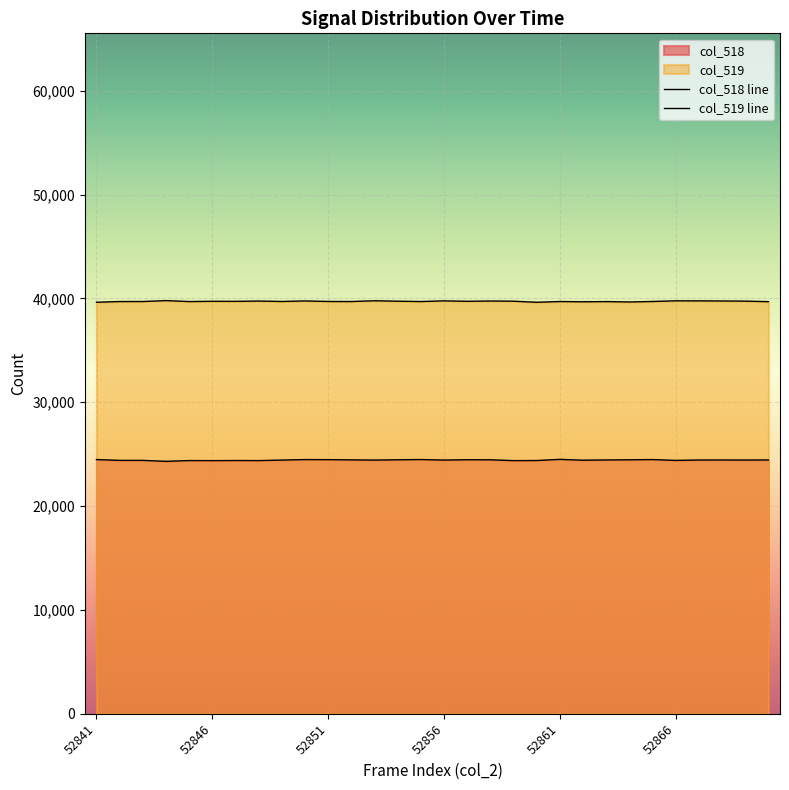

How many lines are shown in the chart?

2